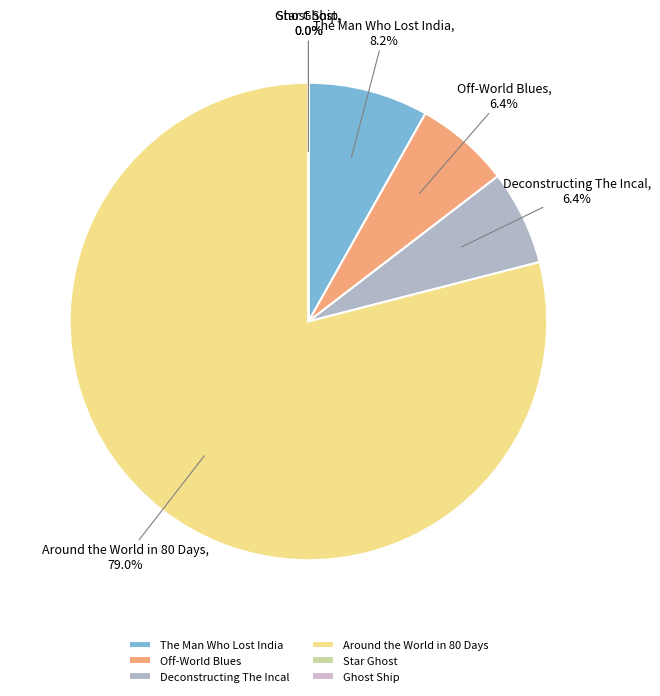

Is Around the World in 80 Days the majority of the pie?

Yes